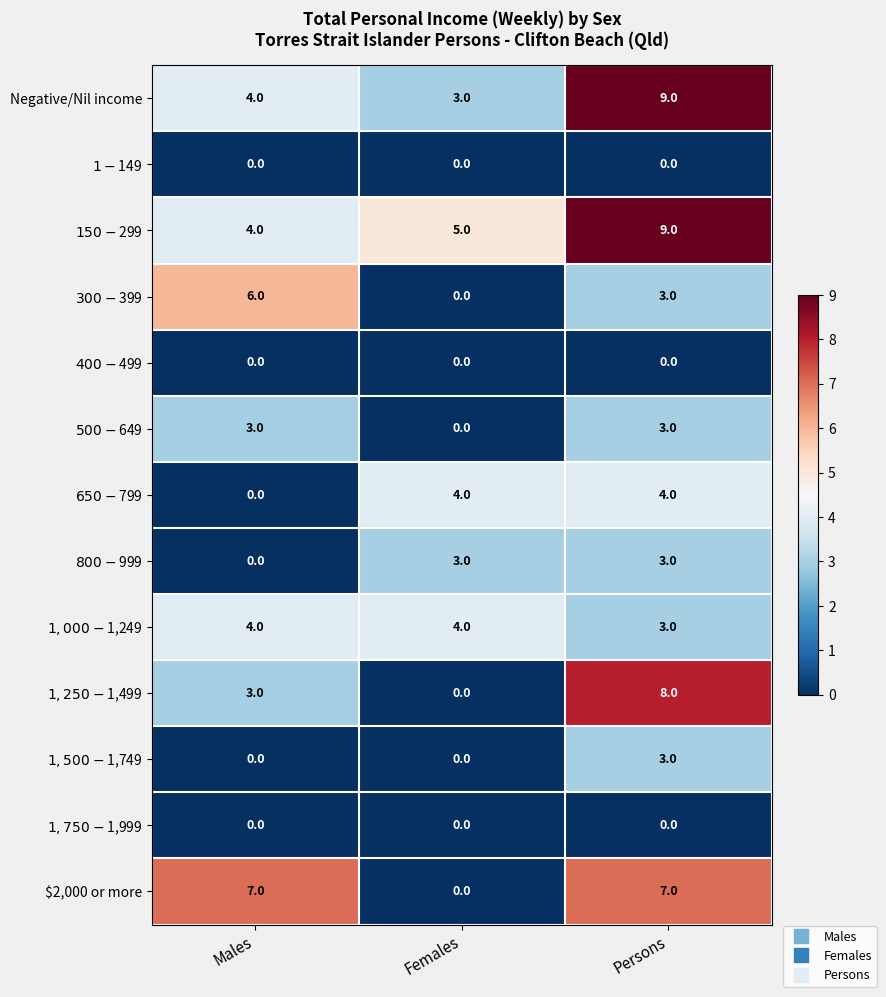

Where is Negative/Nil income nearest to the value 6?

Males